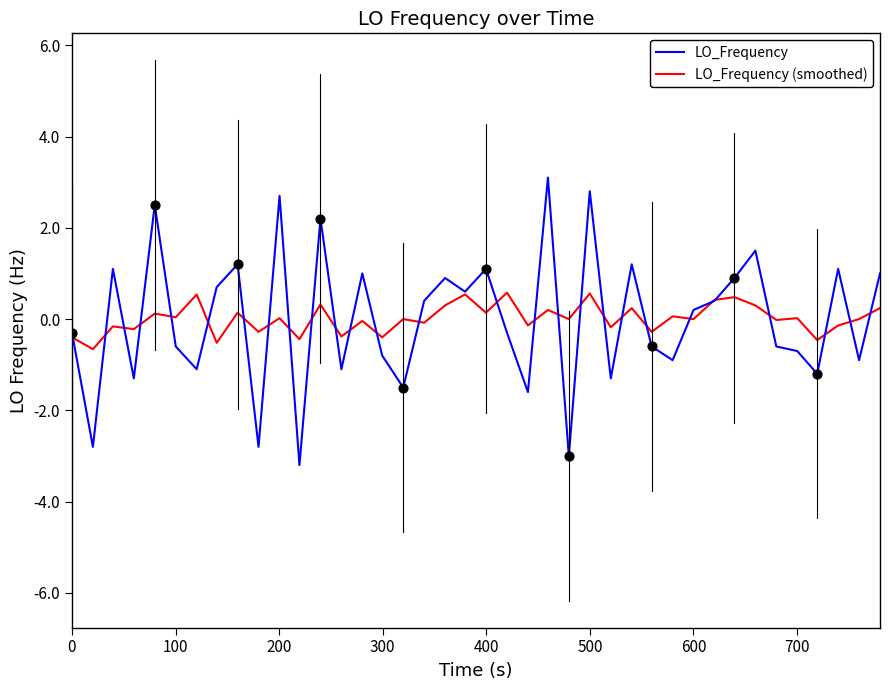

What are all the series names shown in the legend?

LO_Frequency, LO_Frequency (smoothed)